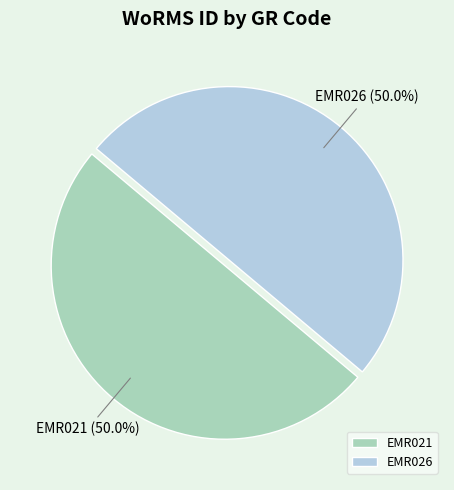

To the nearest percent, what portion does EMR026 represent?

50%